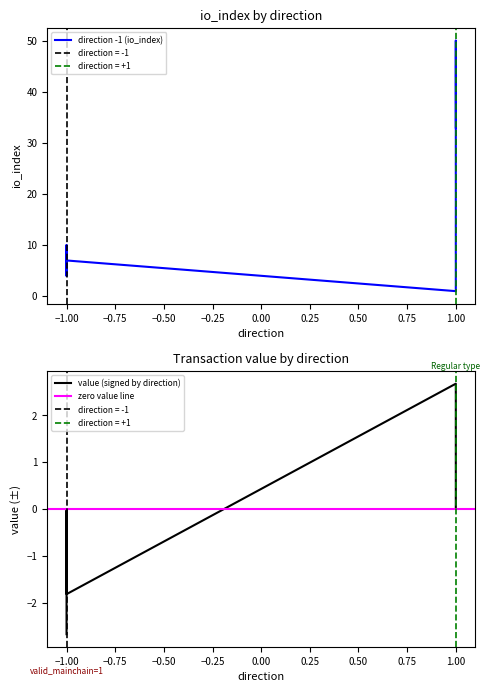

Which series has the widest spread of values?

direction +1